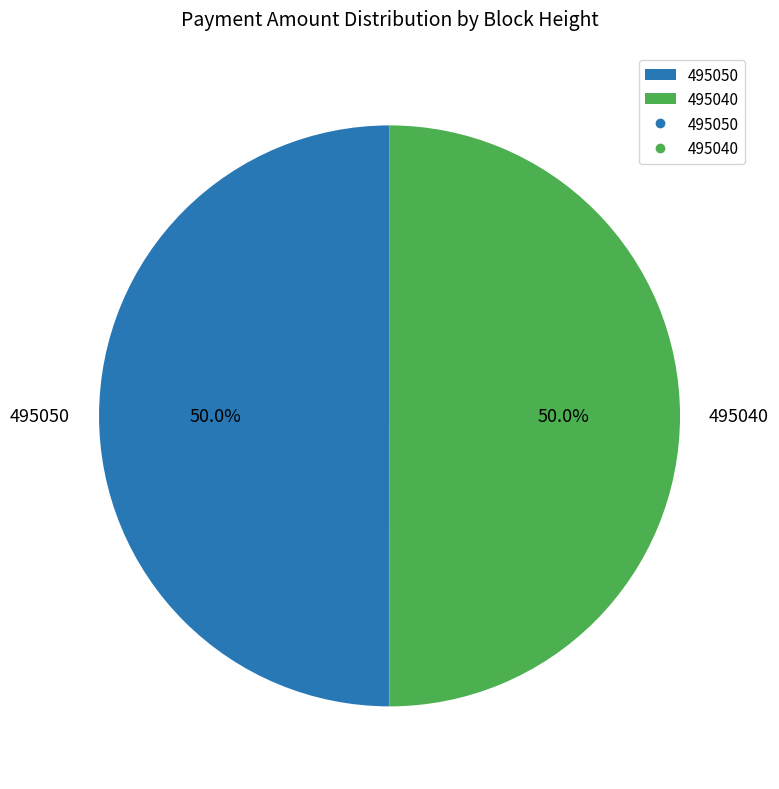

Approximately how many times larger is the value at 495040 compared to 495050?

1.0